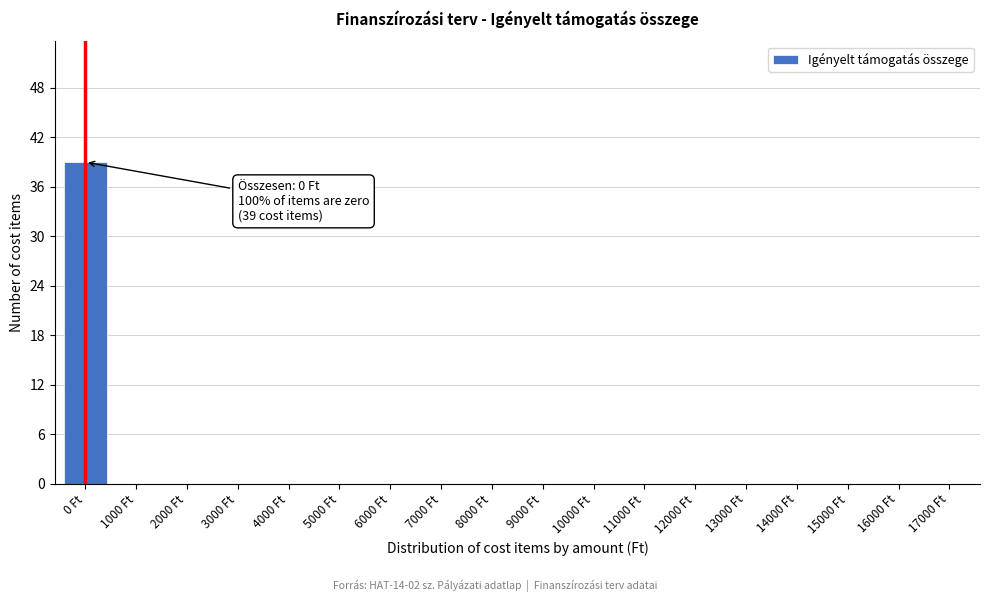

What is the sum of all values?

39